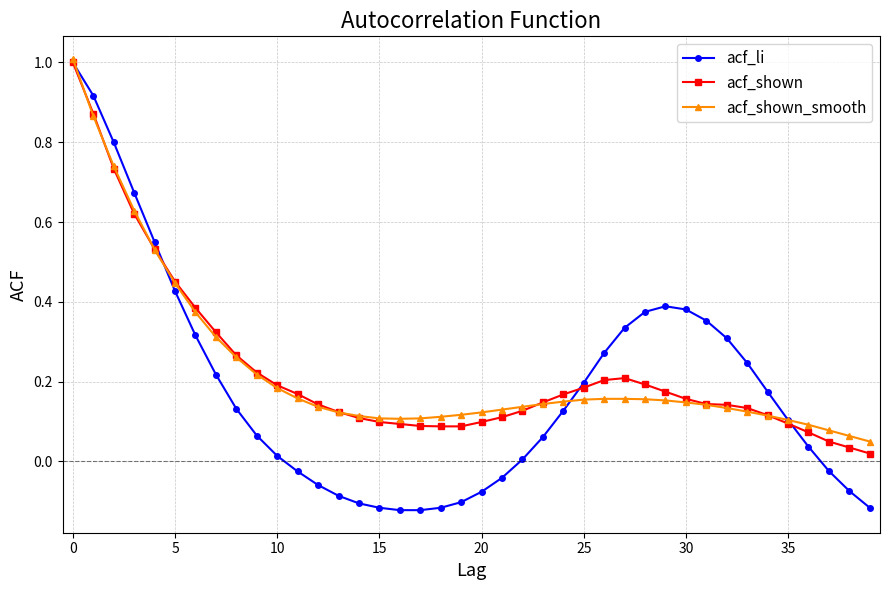

How many lines are shown in the chart?

3